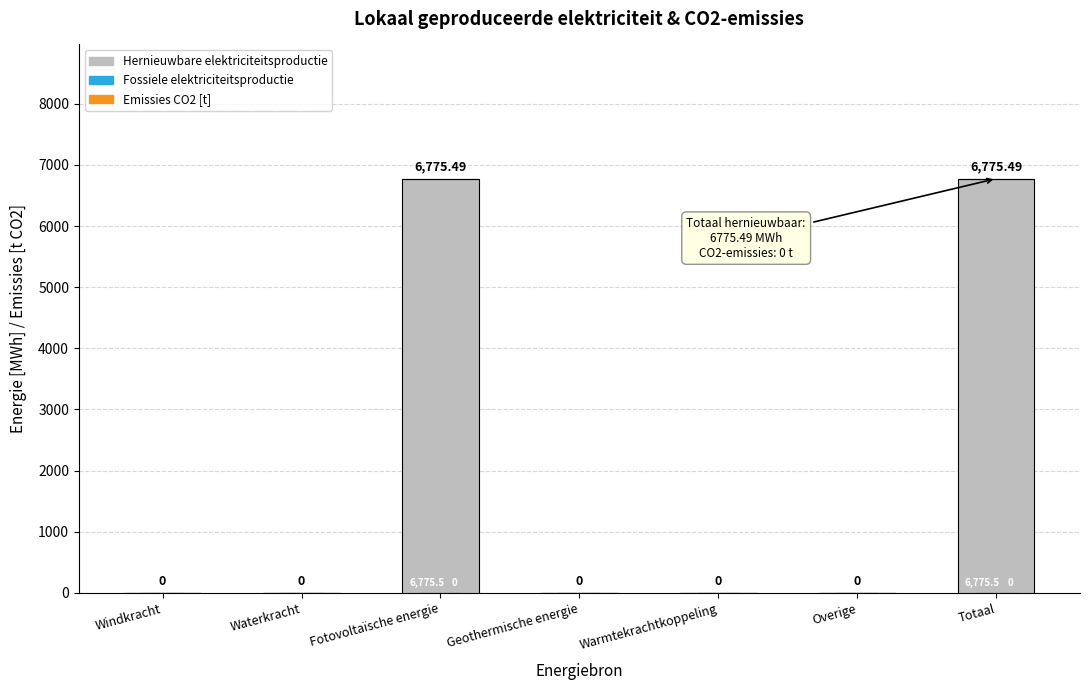

Which has a higher value, Geothermische energie or Fotovoltaïsche energie?

Fotovoltaïsche energie